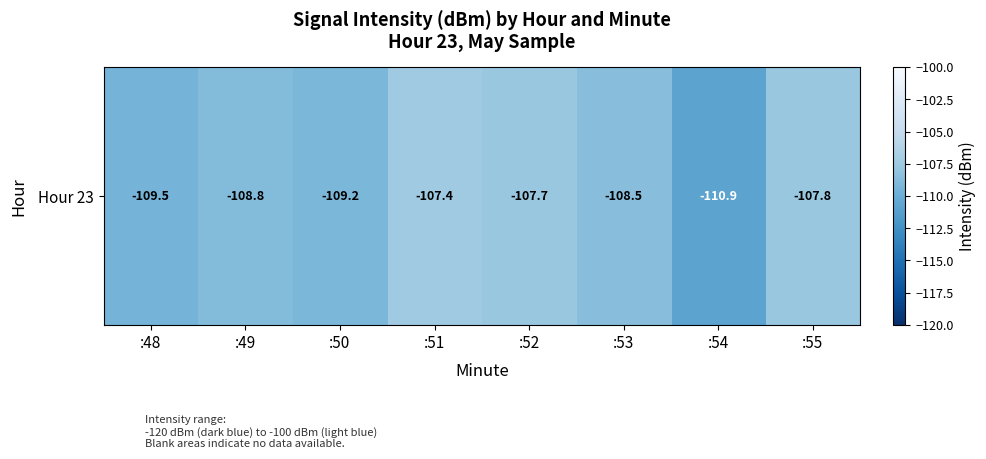

What is the average value?

-108.7